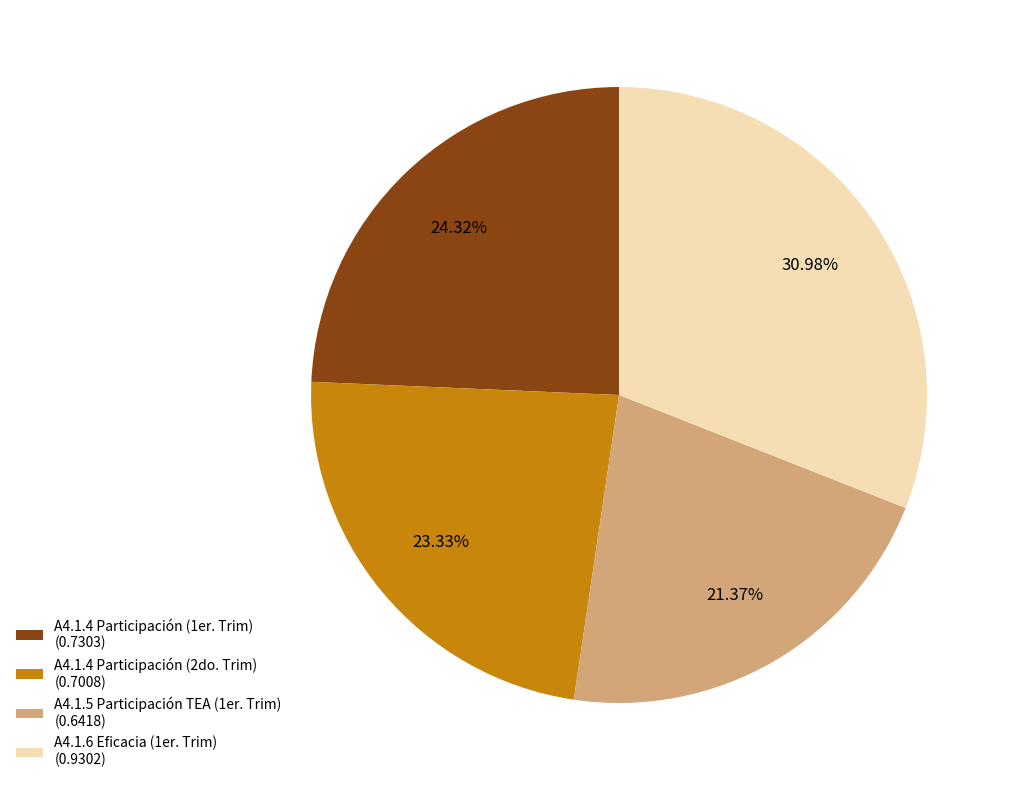

What is the smallest slice in the pie chart?

A4.1.5 Participación TEA (1er. Trim) (0.6418)